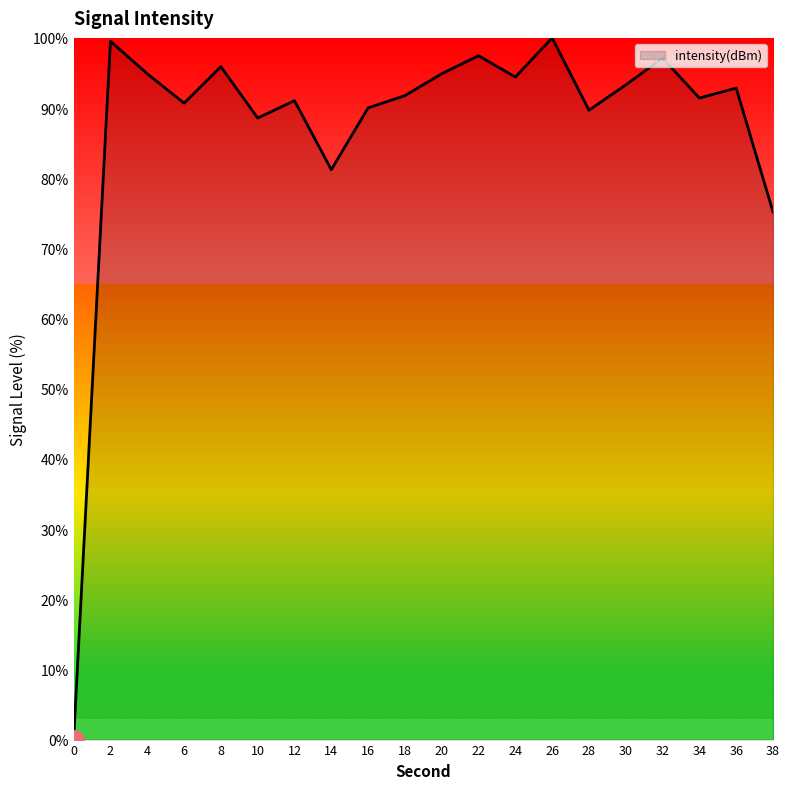

What is the ratio of the value at 10 to the value at 22?

0.9